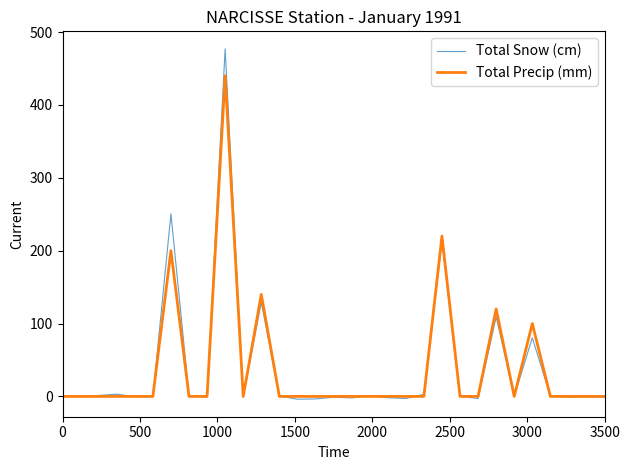

Which series has the widest spread of values?

Total Snow (cm)